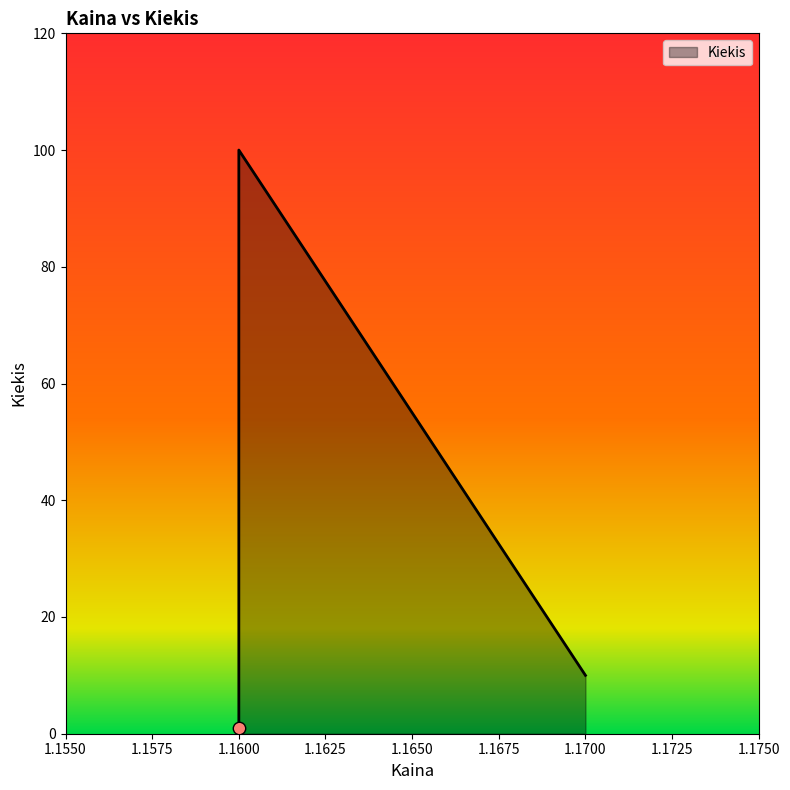

What is the change in value from 1.17 to 1.16?

-9